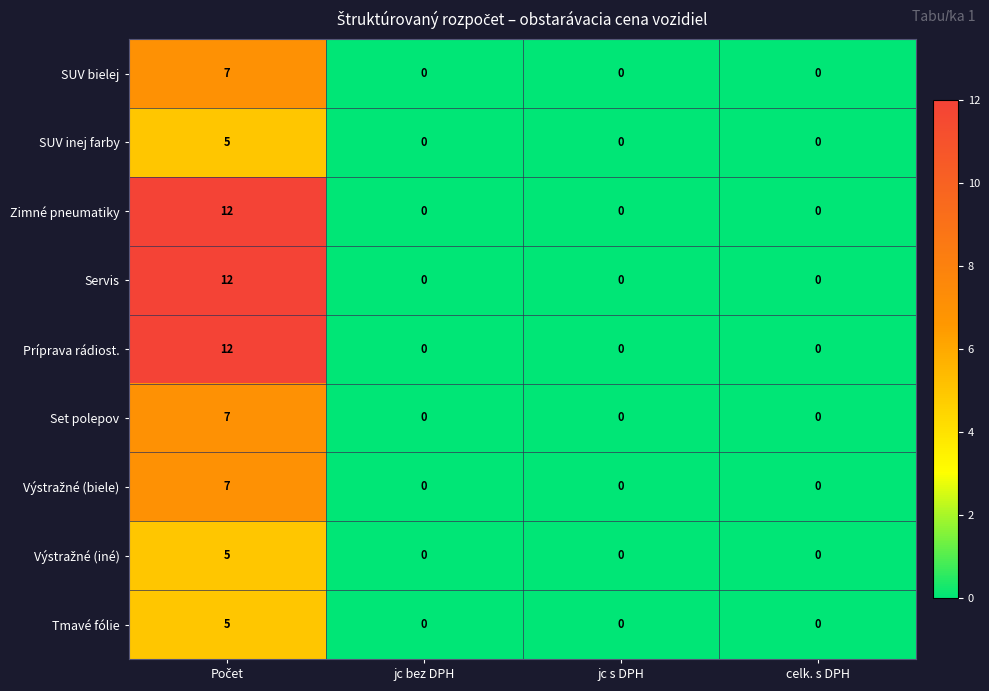

What is the greatest value displayed?

12